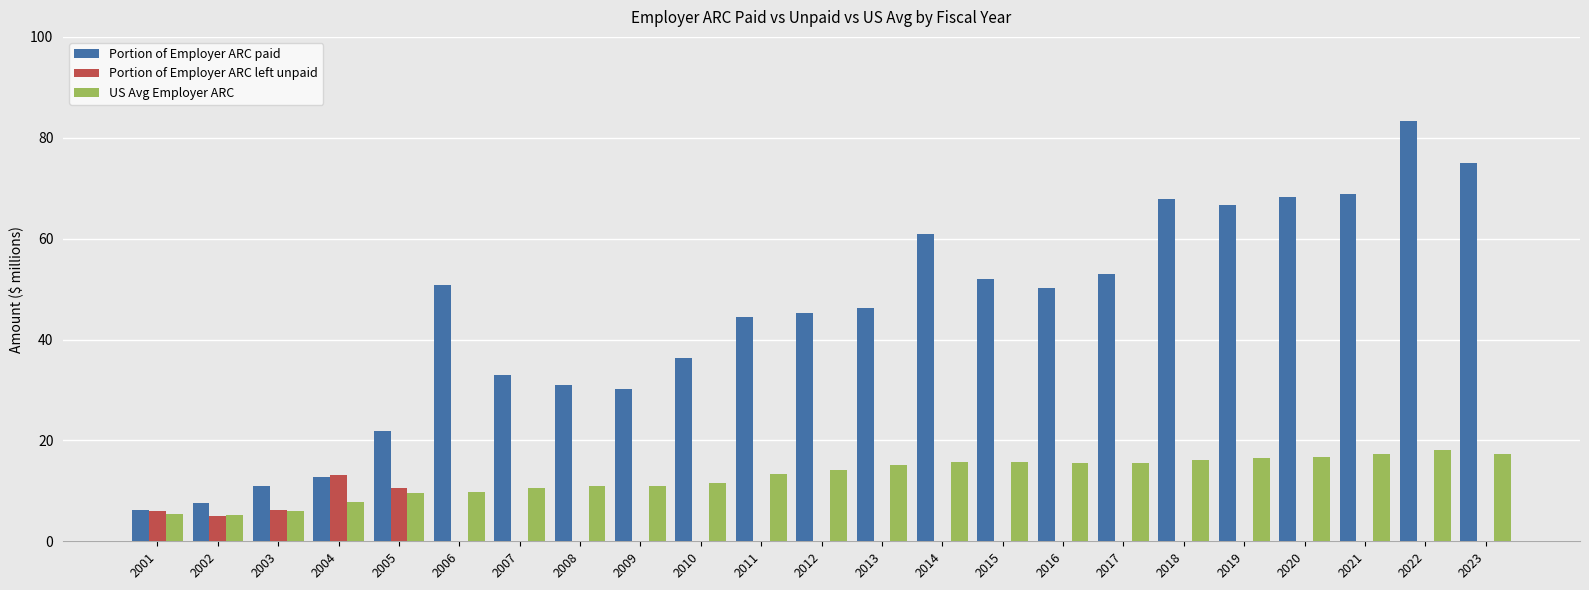

What is the approximate value of Portion of Employer ARC paid at 2009?

30.3